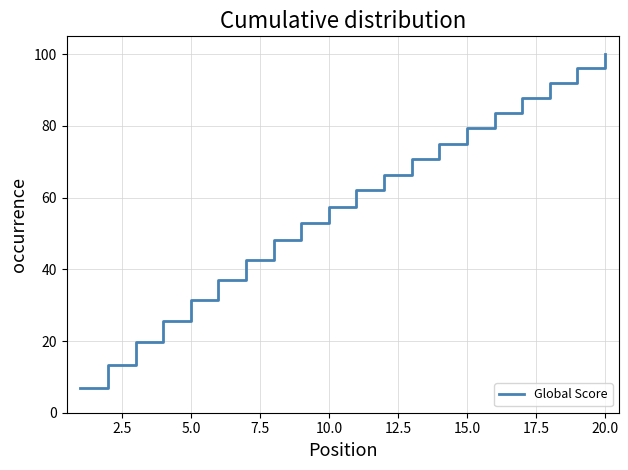

What is the maximum value shown in the chart?

100.0